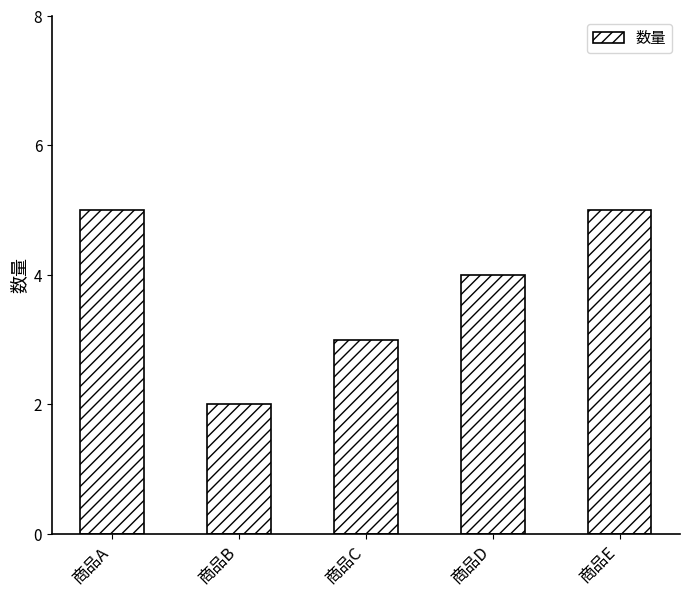

What is the difference between the maximum and minimum values?

3